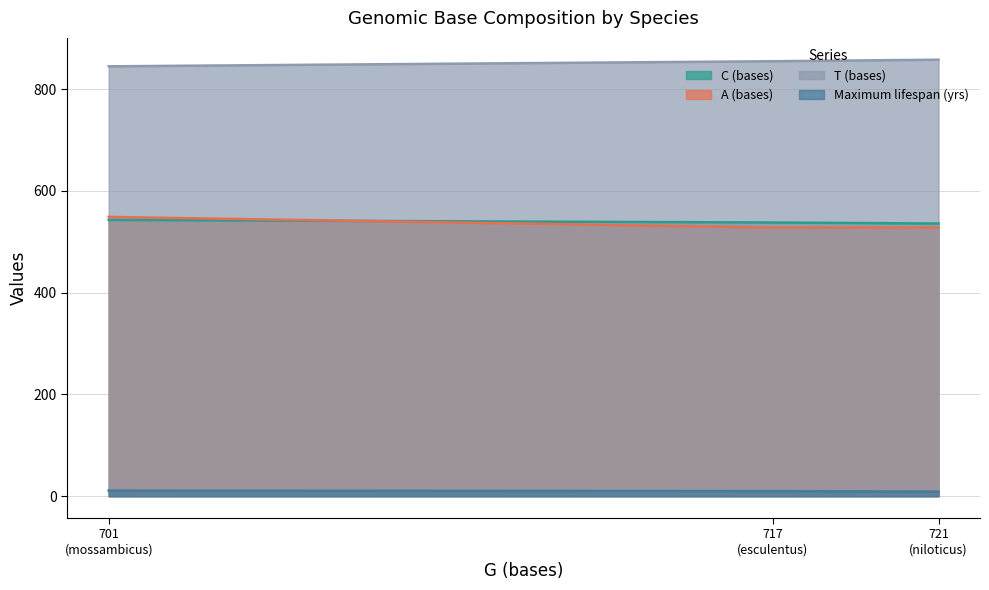

Rank the series at Oreochromis niloticus from highest to lowest value.

T (bases), C (bases), A (bases), Maximum lifespan (yrs)